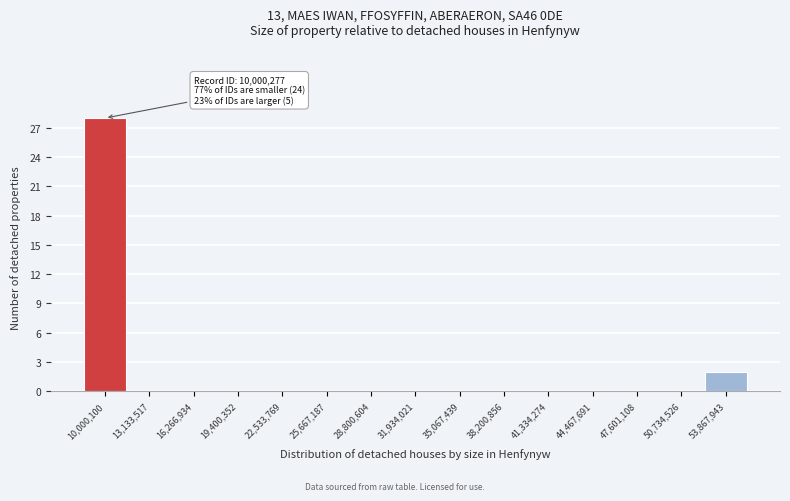

Reading right to left, extract all data points from this chart.

53,867,943=2	50,734,526=0	47,601,108=0	44,467,691=0	41,334,274=0	38,200,856=0	35,067,439=0	31,934,021=0	28,800,604=0	25,667,187=0	22,533,769=0	19,400,352=0	16,266,934=0	13,133,517=0	10,000,100=28